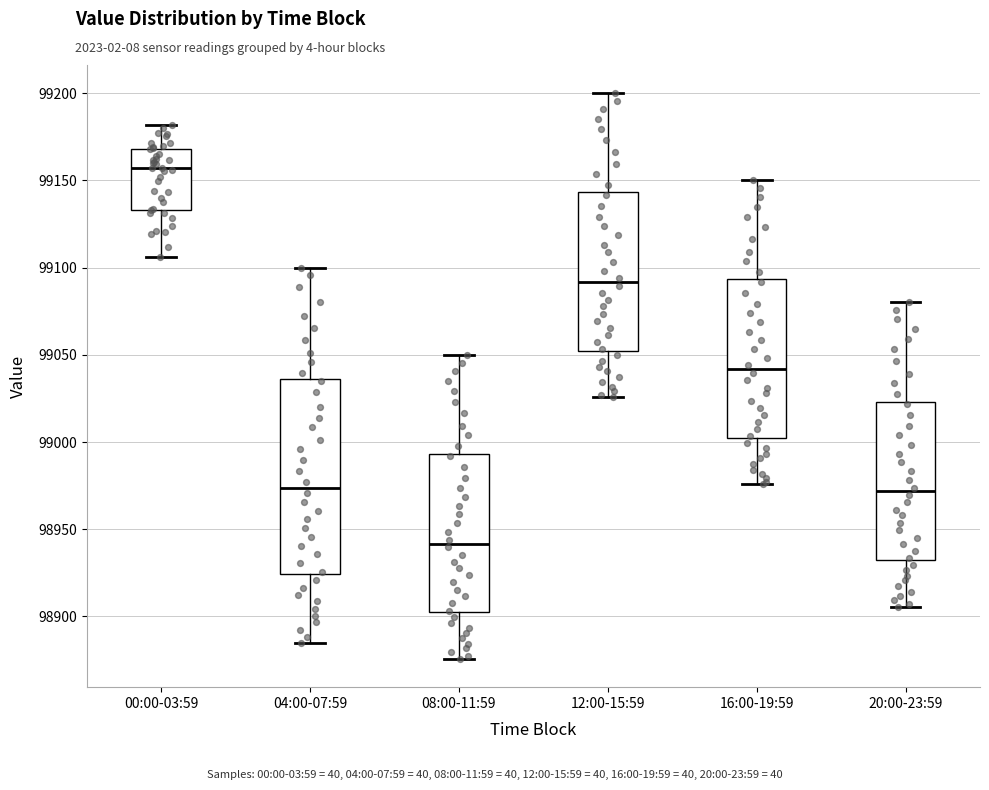

Which box has the highest median line?

00:00-03:59